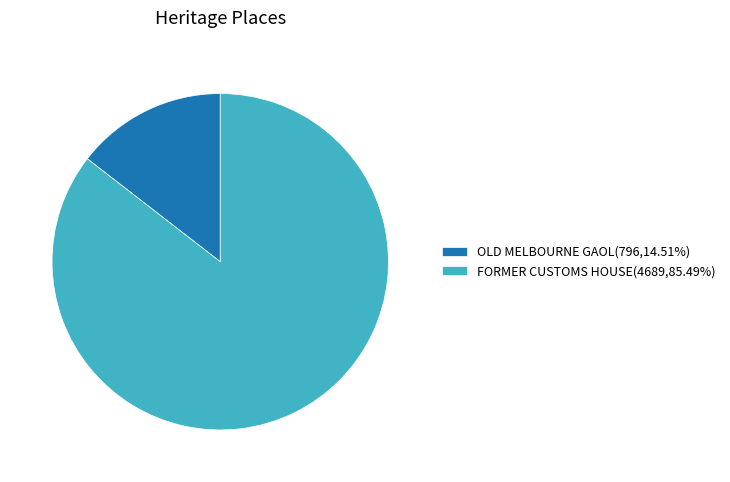

Which slice represents more than half of the pie?

FORMER CUSTOMS HOUSE